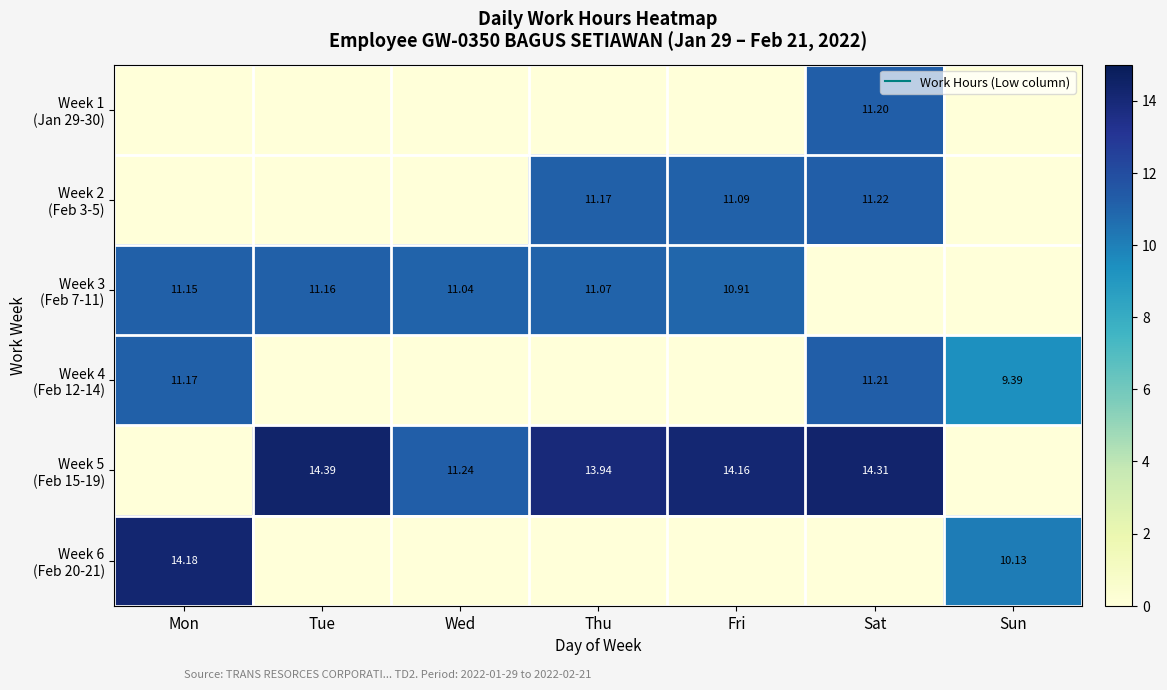

Where is Week 6 (Feb 20-21) nearest to the value 7?

Sun